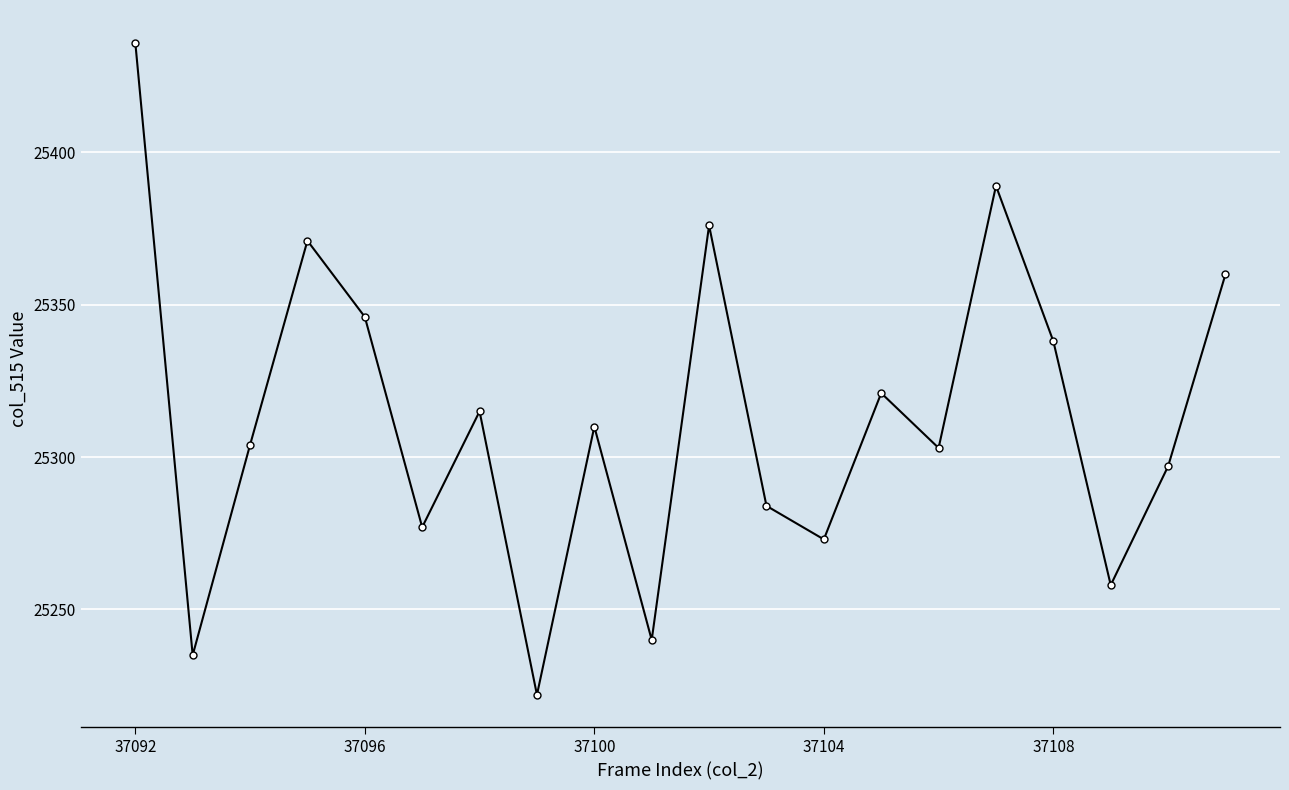

How many points are lower than both their immediate neighbors (excluding endpoints)?

7